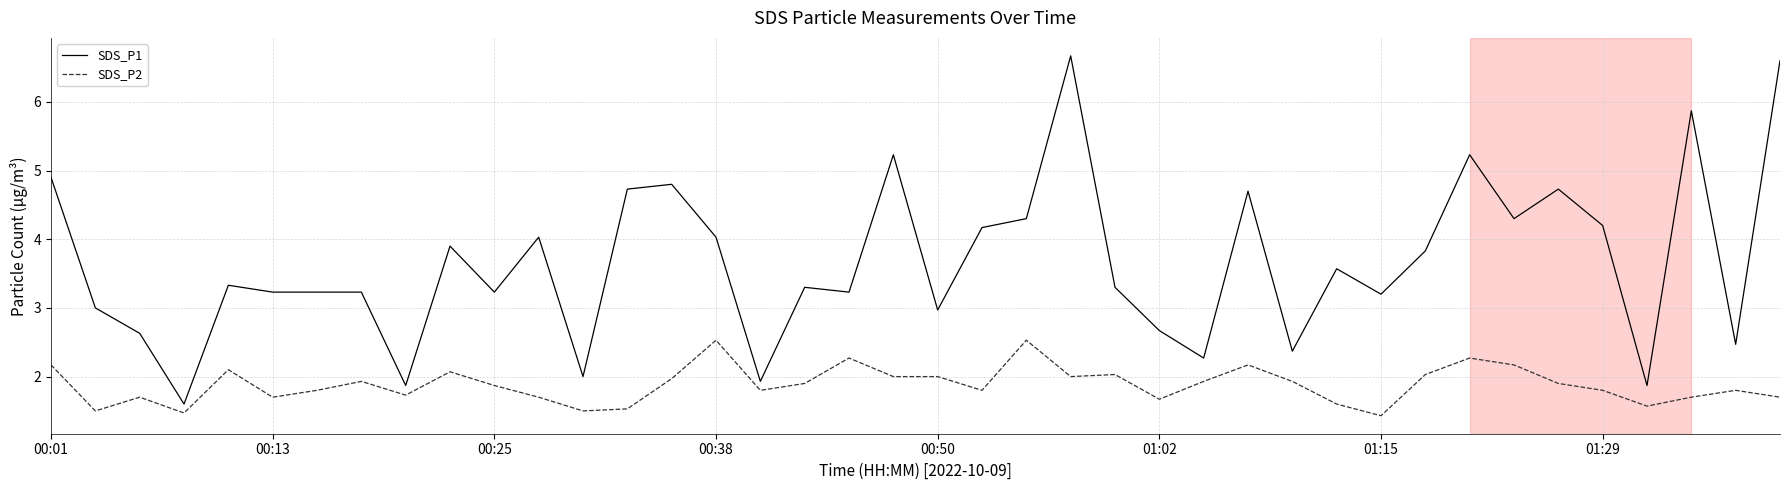

Rank the series by their average value, from highest to lowest.

SDS_P1, SDS_P2